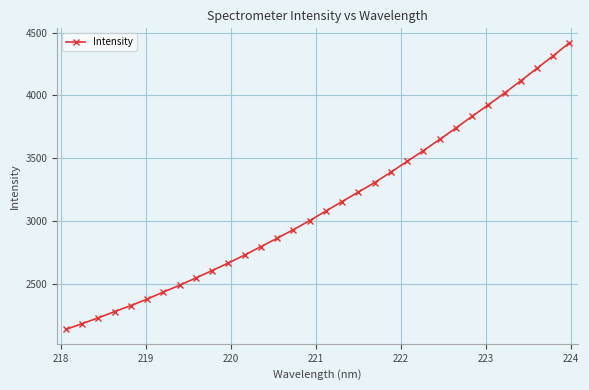

What is the maximum value shown in the chart?

4419.7